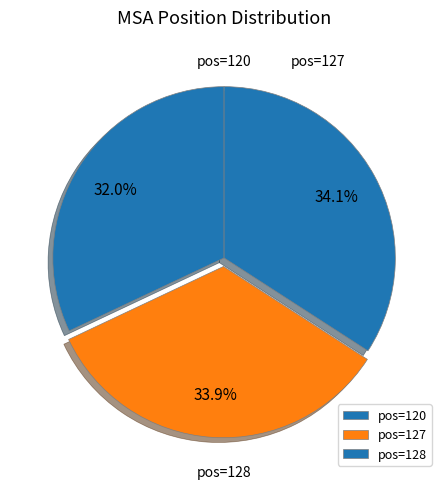

How many segments does this pie chart have?

3